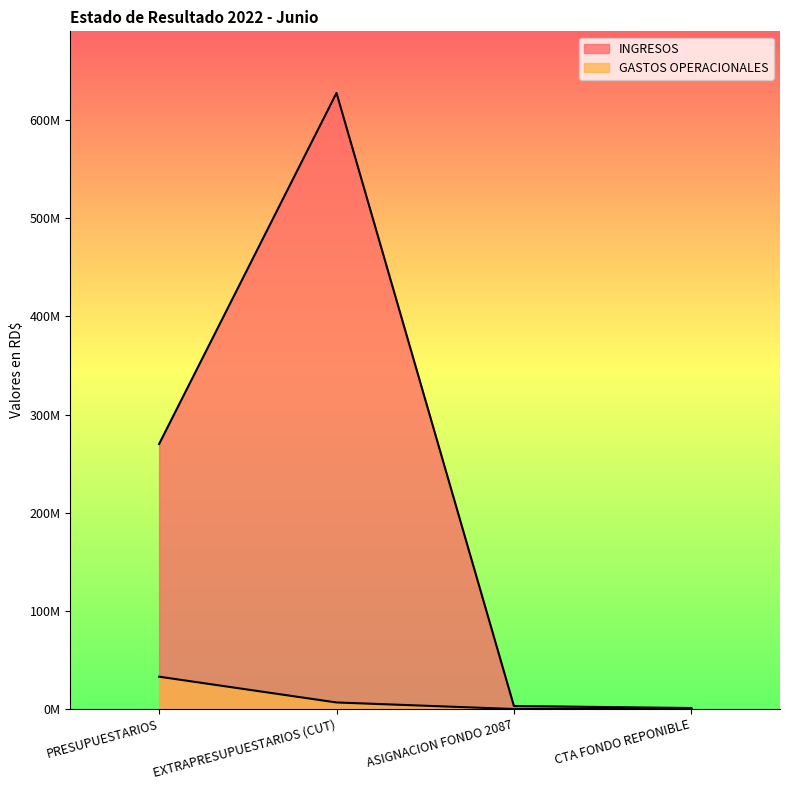

What is the label of the 1st point from the left?

PRESUPUESTARIOS